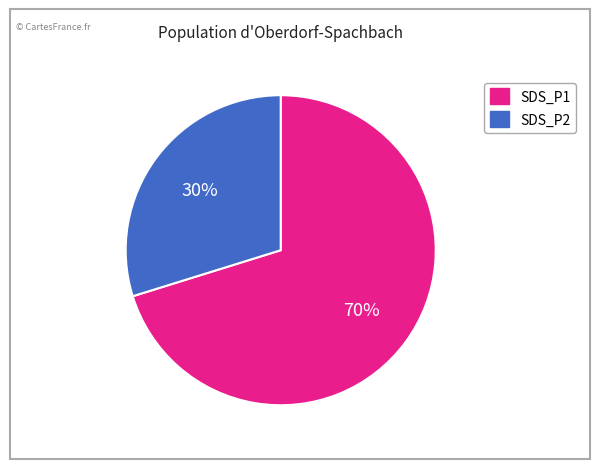

Combined, do SDS_P1 and SDS_P2 account for over 50%?

Yes